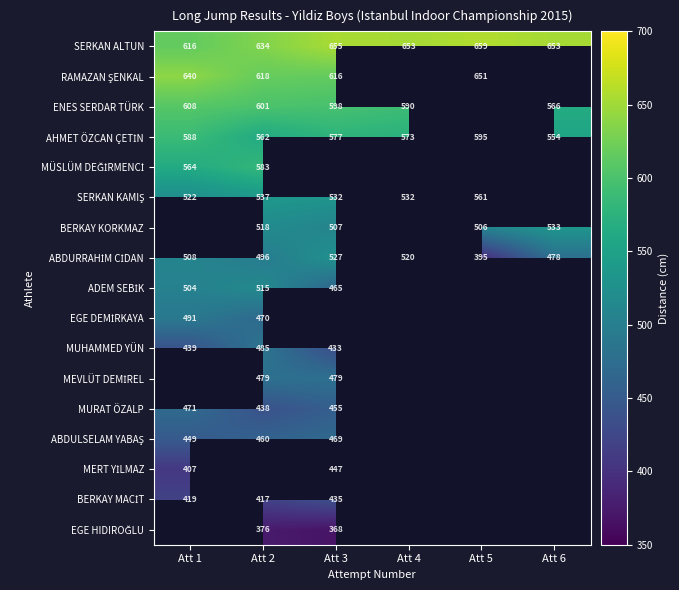

Which category has the lowest value across all series?

Att 3